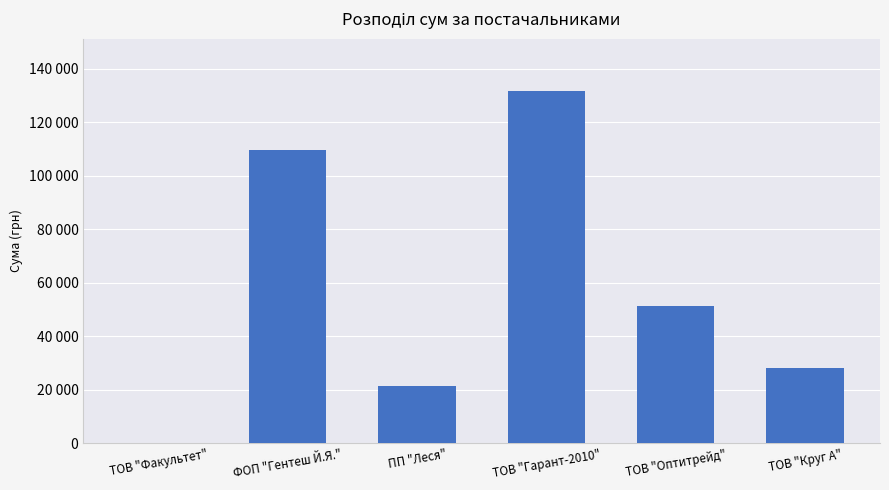

At which label does the data first exceed 51204?

ФОП "Гентеш Й.Я."